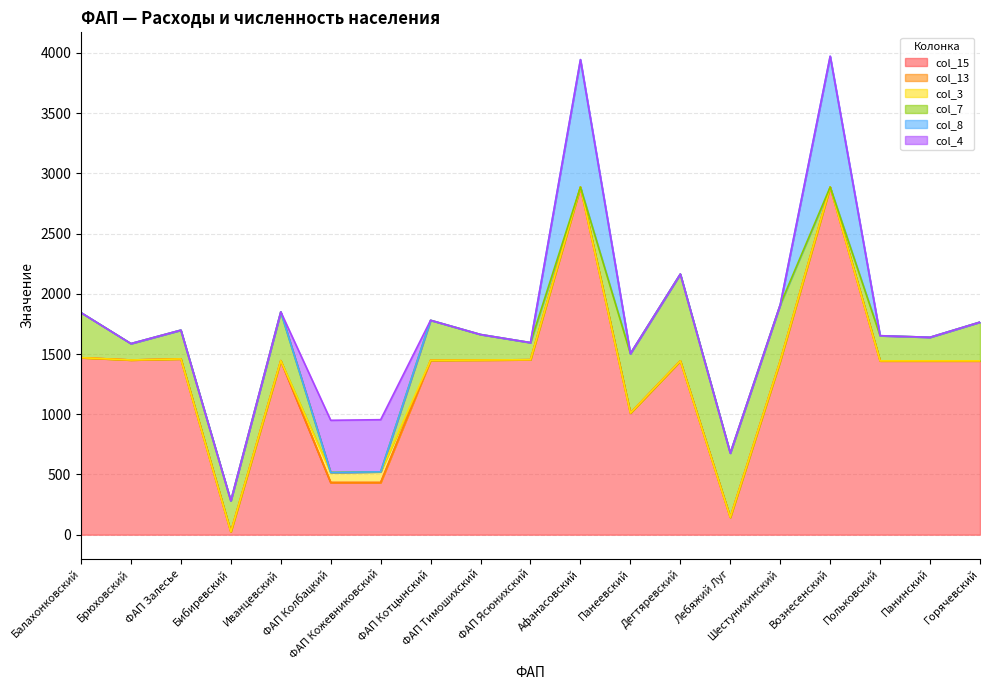

What is the label of the 19th point from the right?

Балахонковский